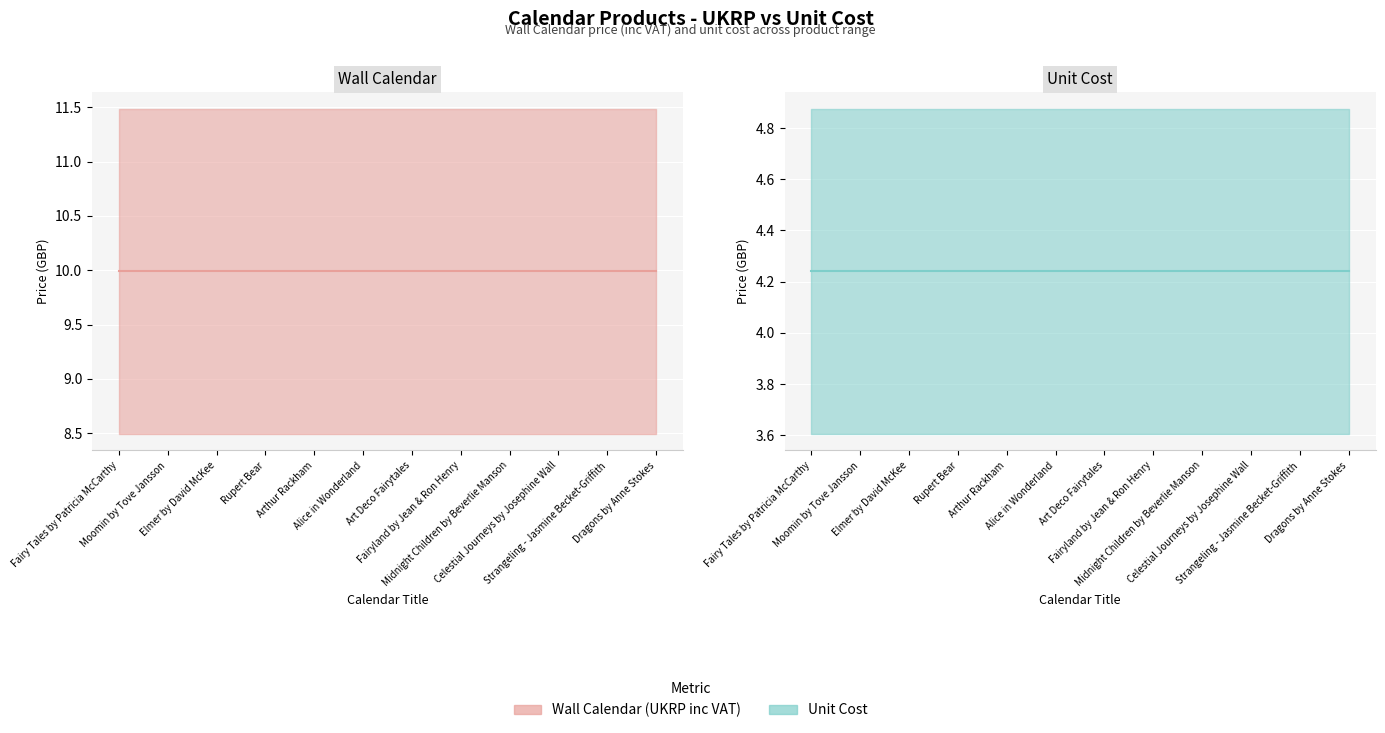

Rank the series by their average value, from lowest to highest.

Unit Cost (actual), Wall Calendar (actual)